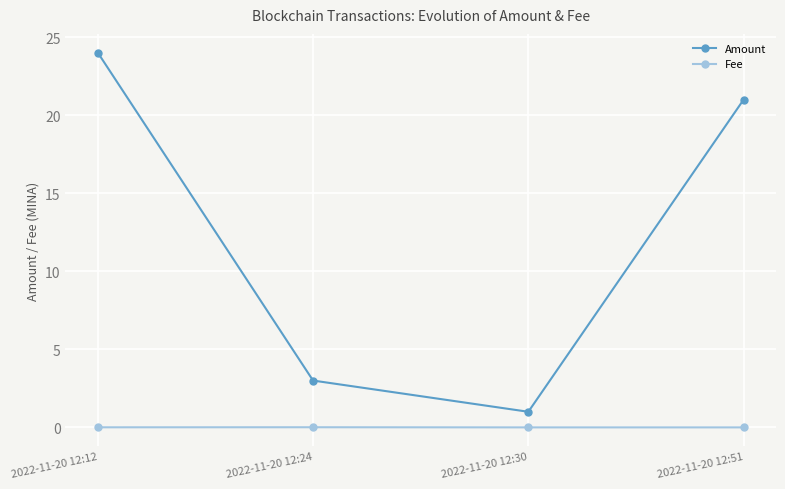

What is the value of the Amount point at the 1st from the left?

24.0